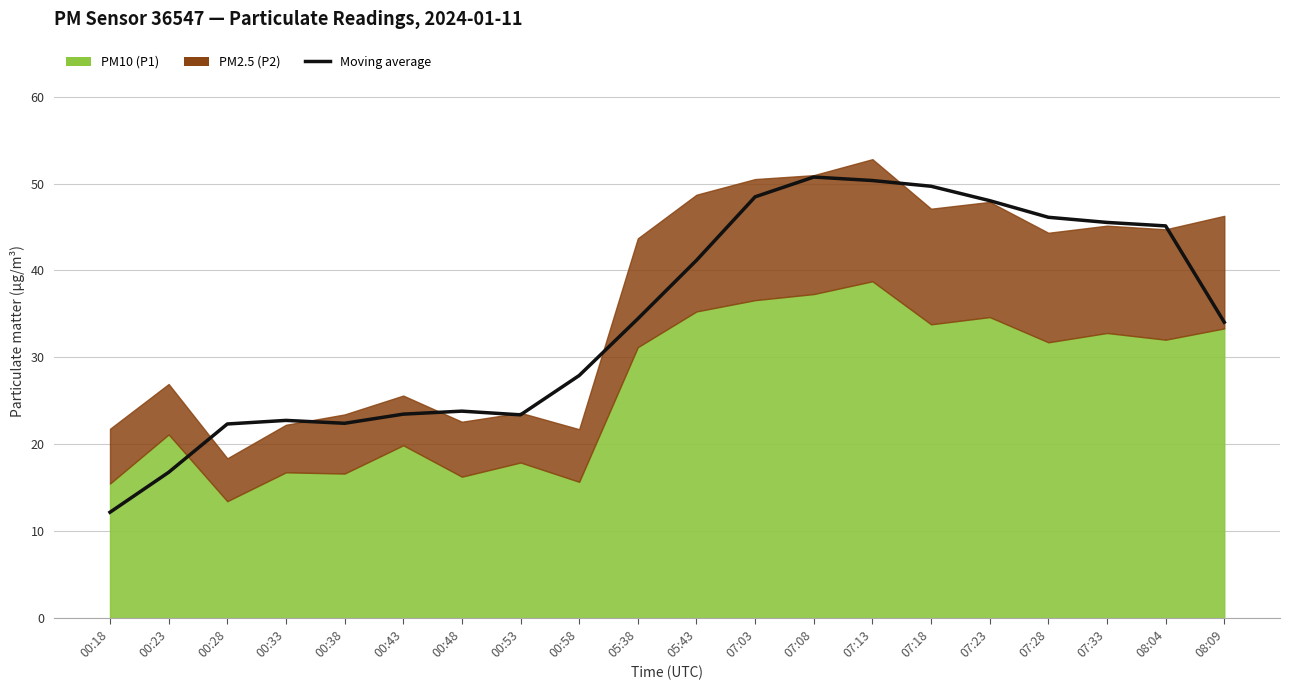

Which label corresponds to the largest value in the chart?

07:08